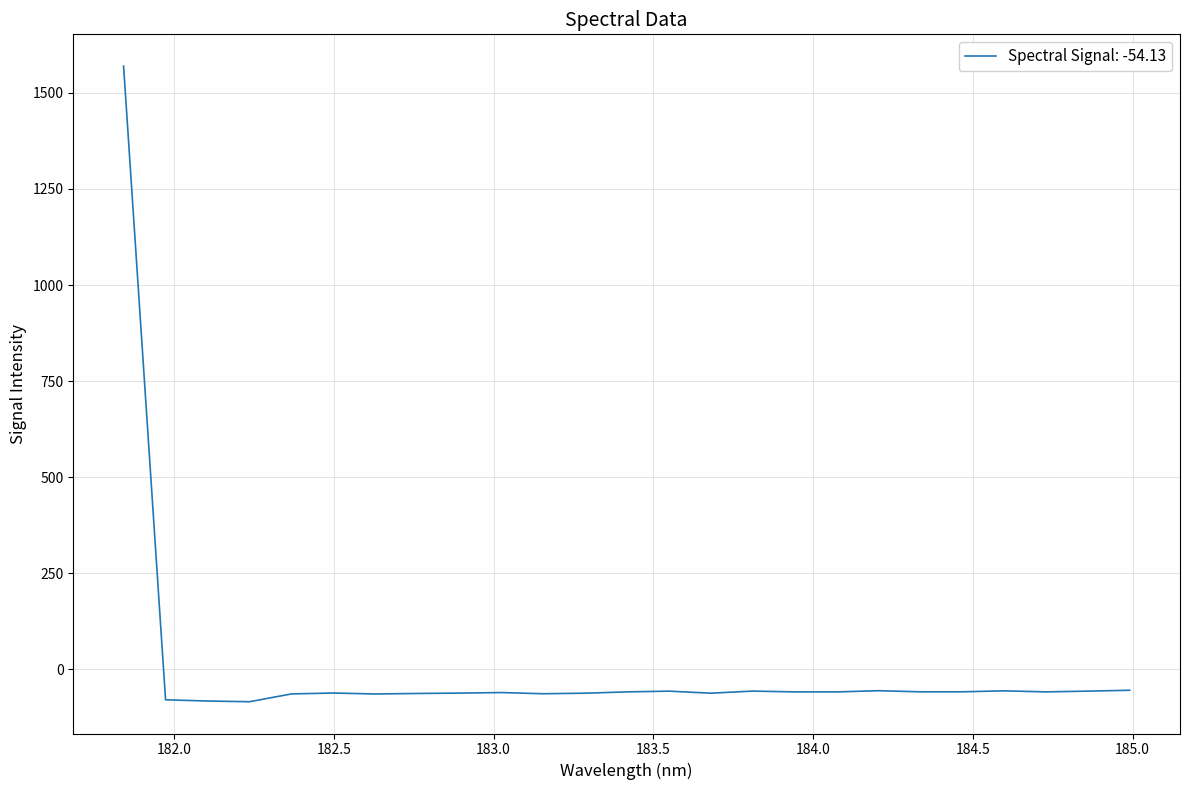

What is the greatest value displayed?

1569.6